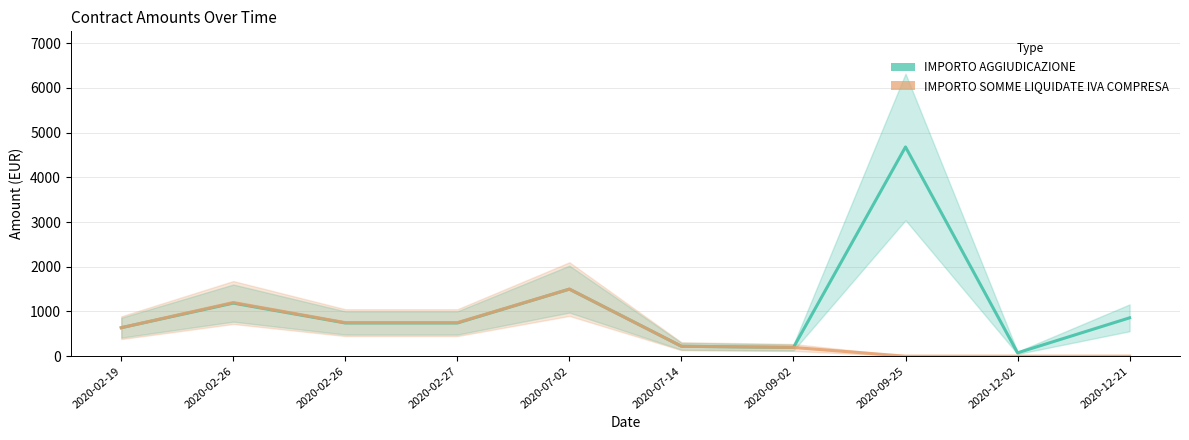

What is the label of the 8th point from the left?

2020-09-25